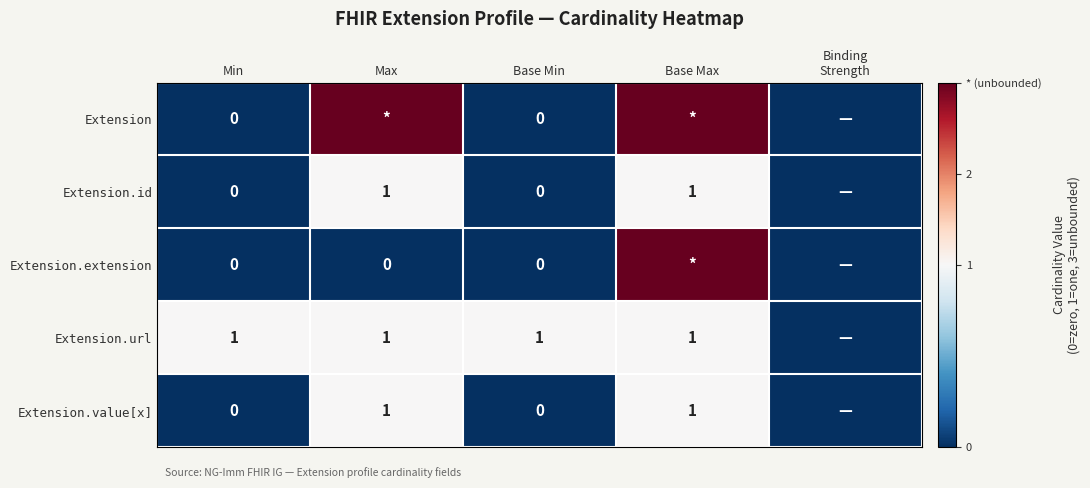

Is the value of Extension.id at Base Min greater than the value of Extension.url at Base Min?

No